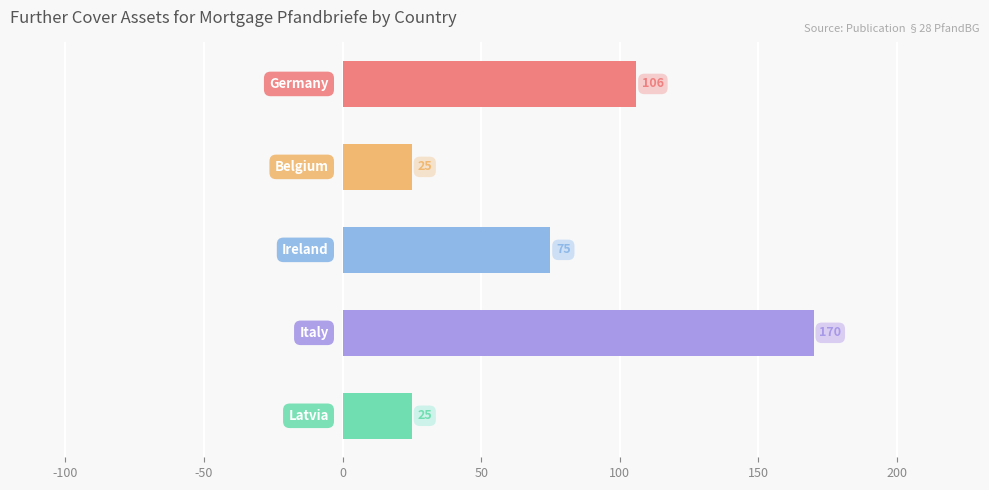

Are the bars horizontal?

Yes